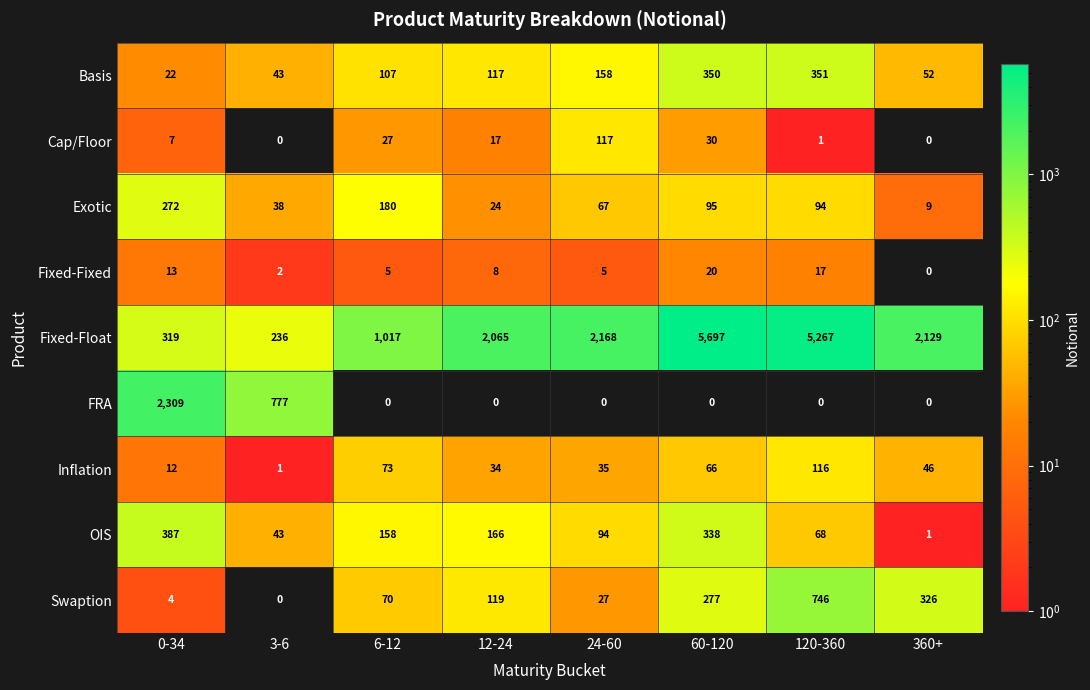

Is it true that Cap/Floor equals -36 at 3-6?

False